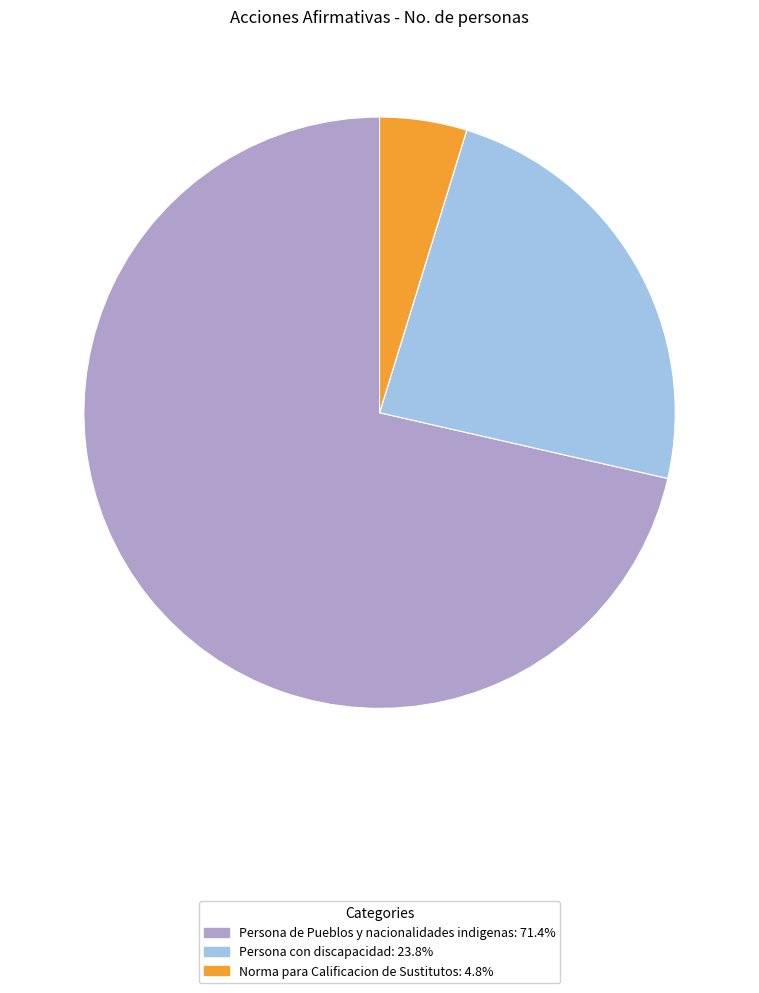

Count the number of slices in the pie.

3